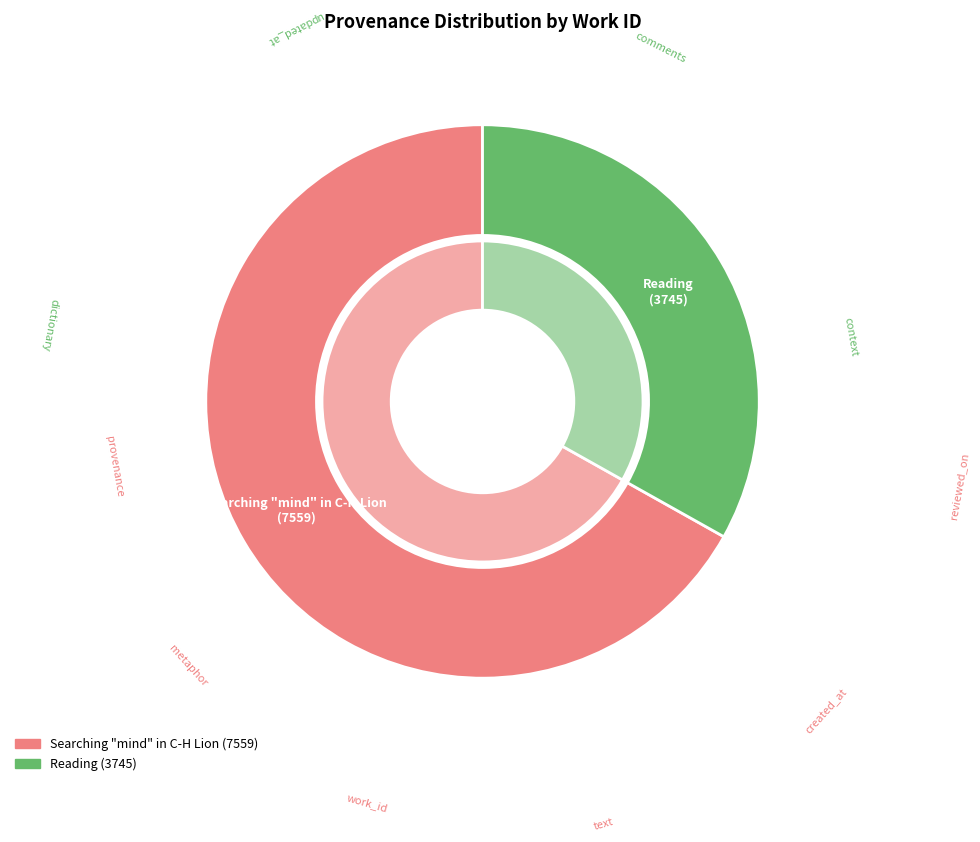

How many slices are in this pie chart?

2